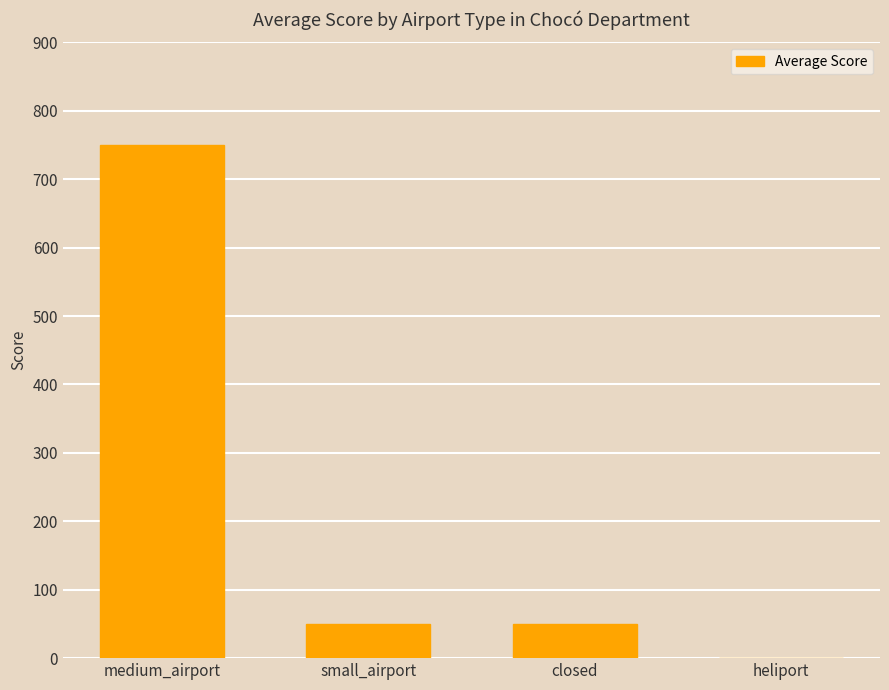

Approximately how many times larger is the value at small_airport compared to medium_airport?

0.1